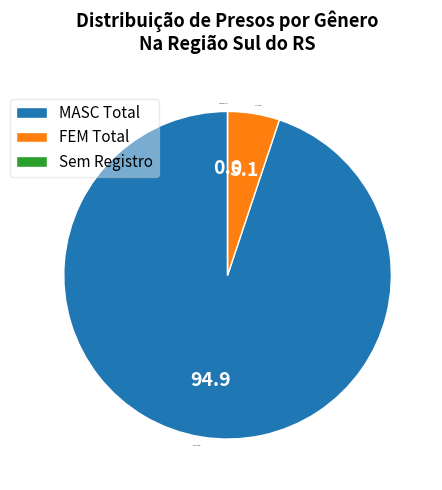

Which slice is the largest?

MASC Total